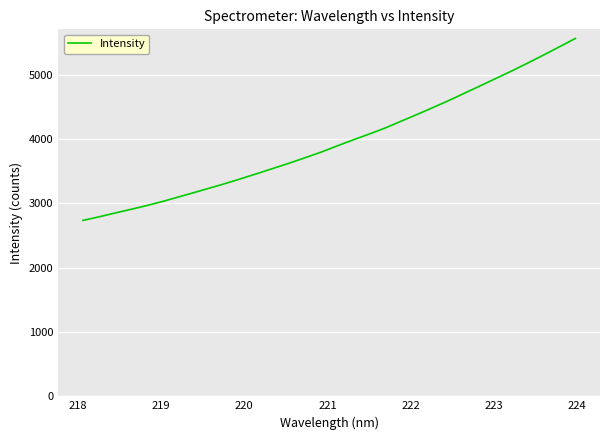

What is the maximum value shown in the chart?

5564.5